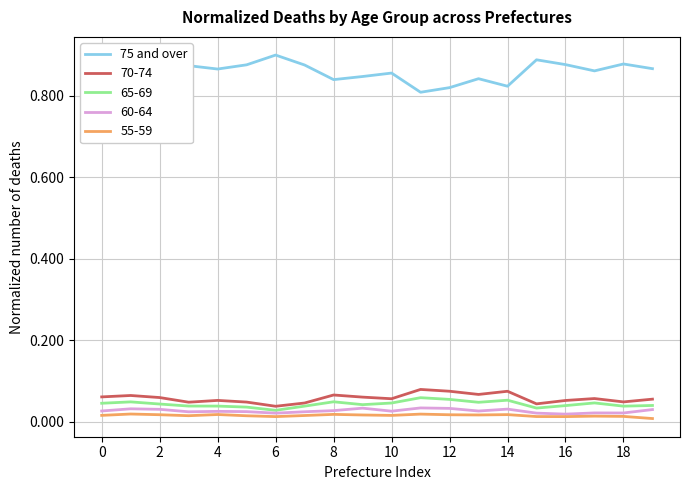

Which series has the widest spread of values?

75 and over